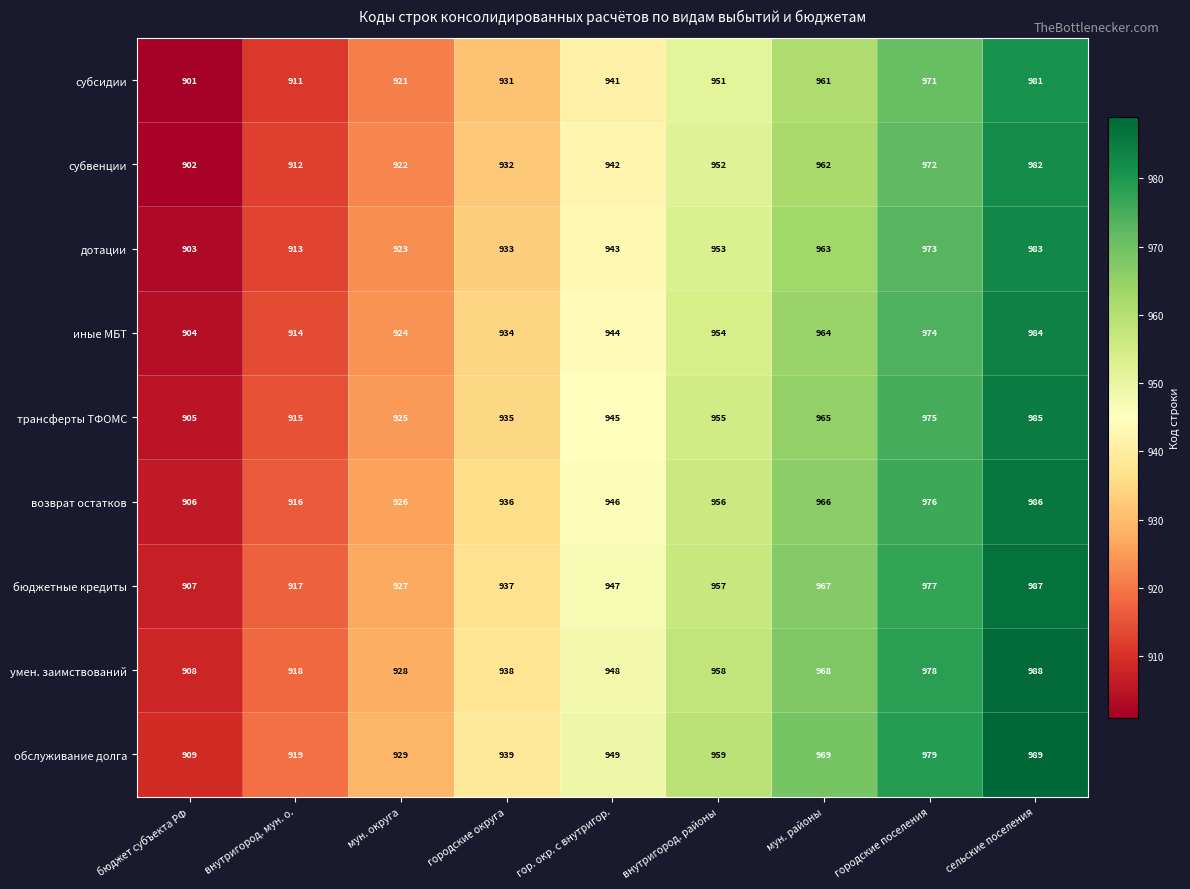

Count the трансферты ТФОМС values in the range 925 to 965.

5